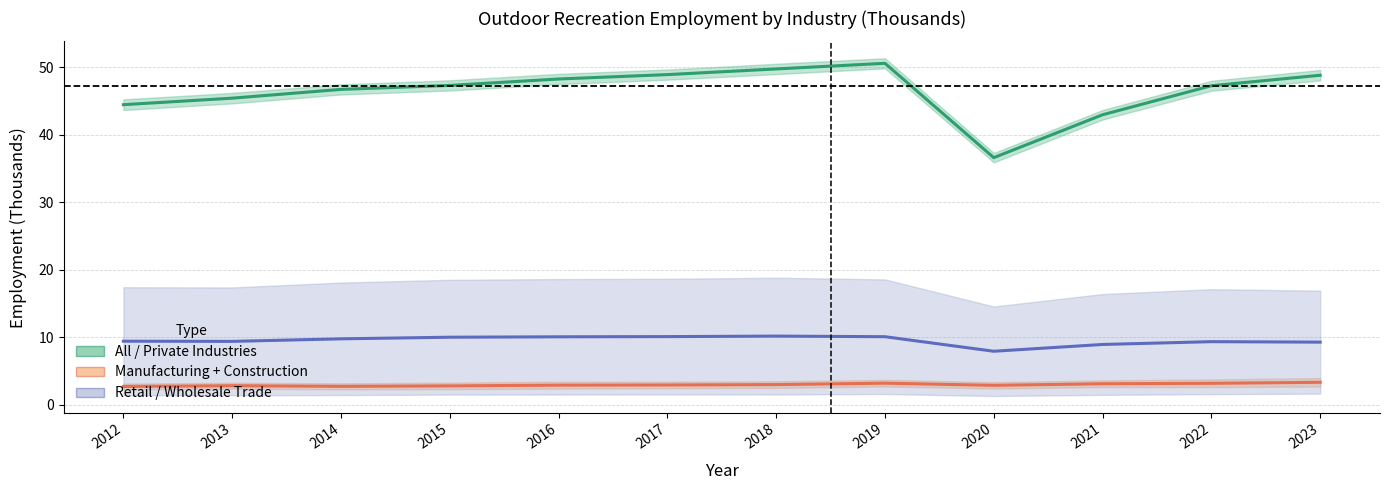

True or false: Retail / Wholesale Trade and All / Private Industries intersect in this chart.

False